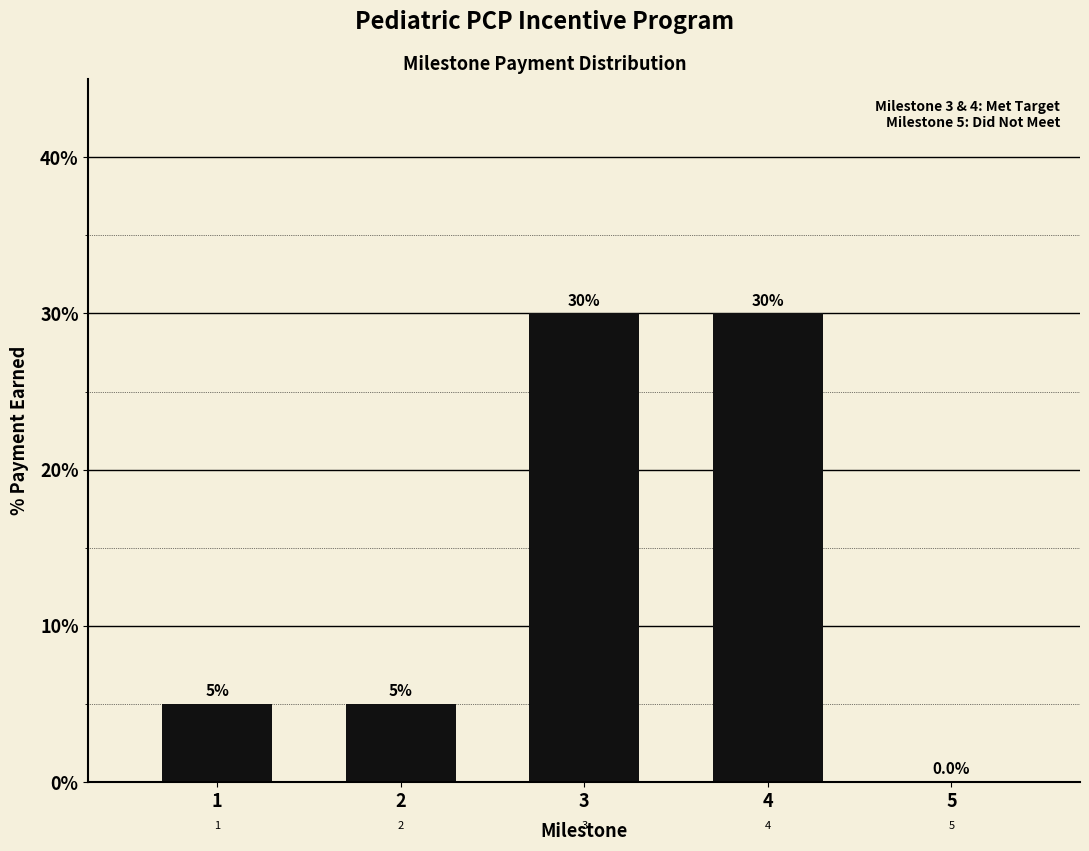

Reading left to right, list all the values displayed in this chart.

1=5	2=5	3=30	4=30	5=0